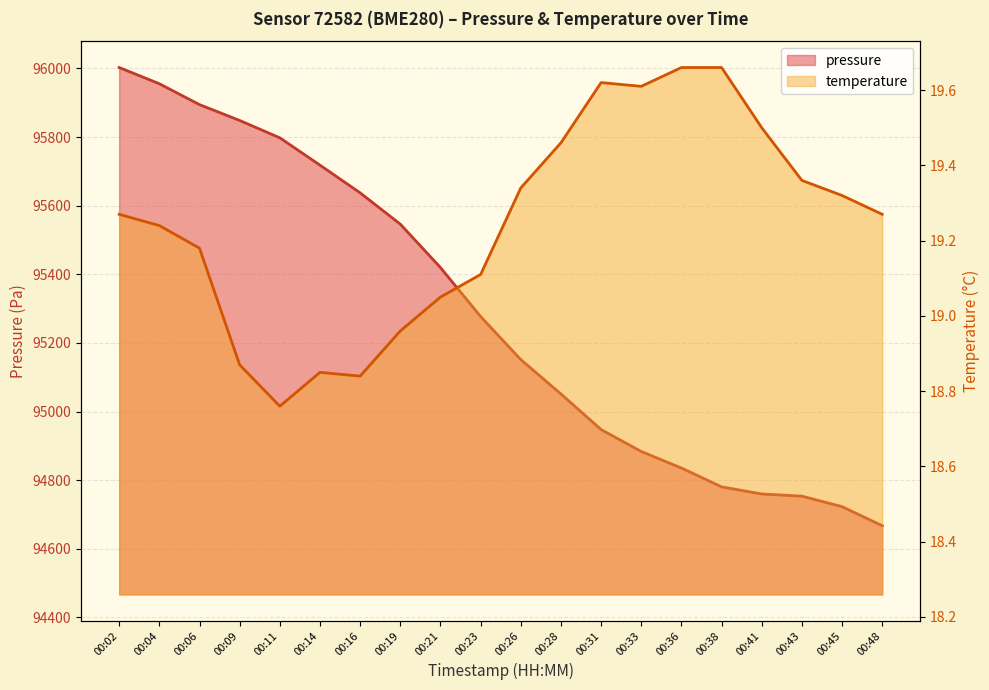

Does the chart display data point markers on the line(s)?

No